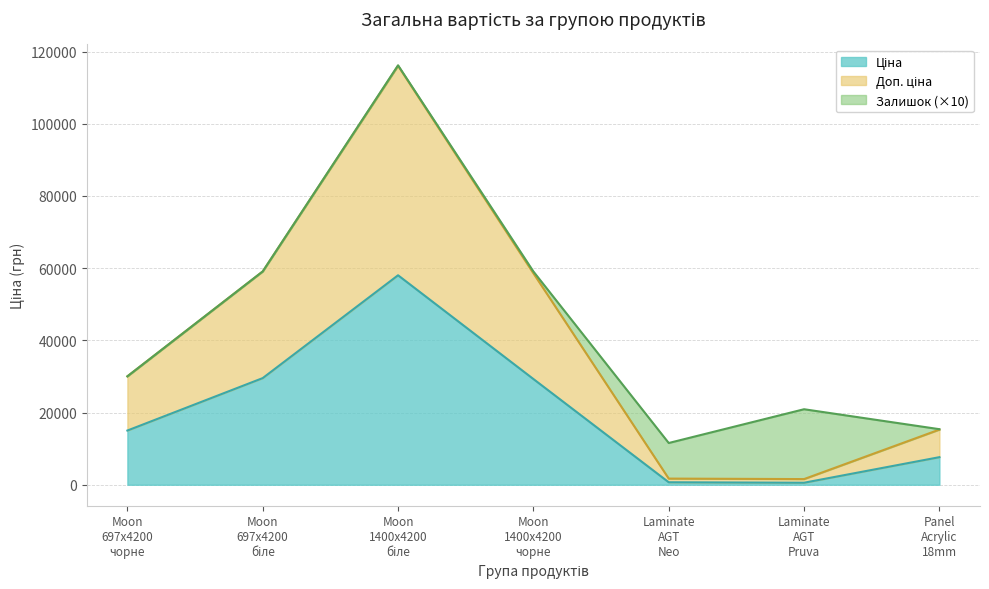

True or false: Залишок and Доп. ціна intersect in this chart.

False